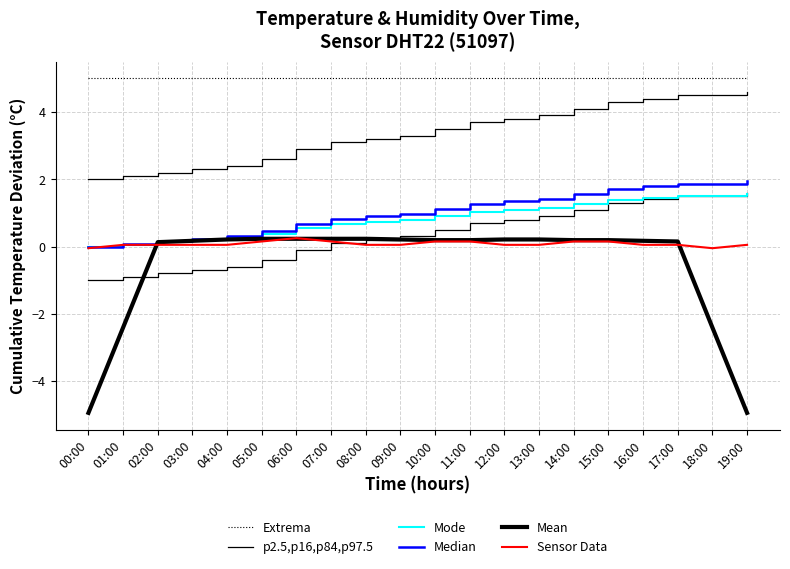

What is the difference between the Mode values at 04:00 and 19:00?

1.3